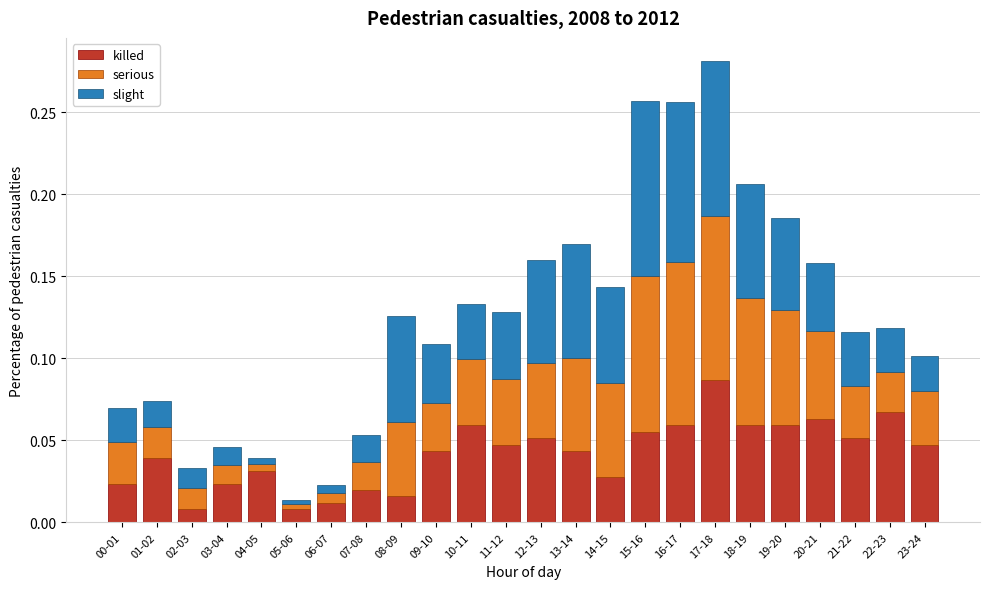

The value of killed at 01-02 is 0.0. True or false?

True